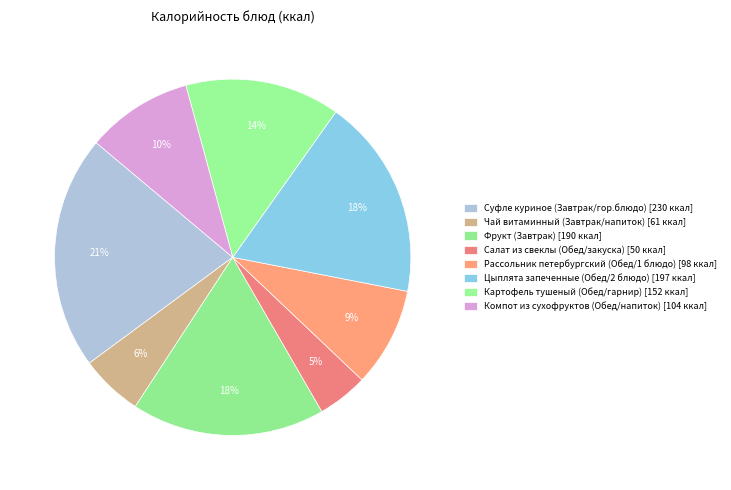

To the nearest percent, what is the difference between the Компот из сухофруктов (Обед/напиток) and Рассольник петербургский (Обед/1 блюдо) slice percentages?

1%